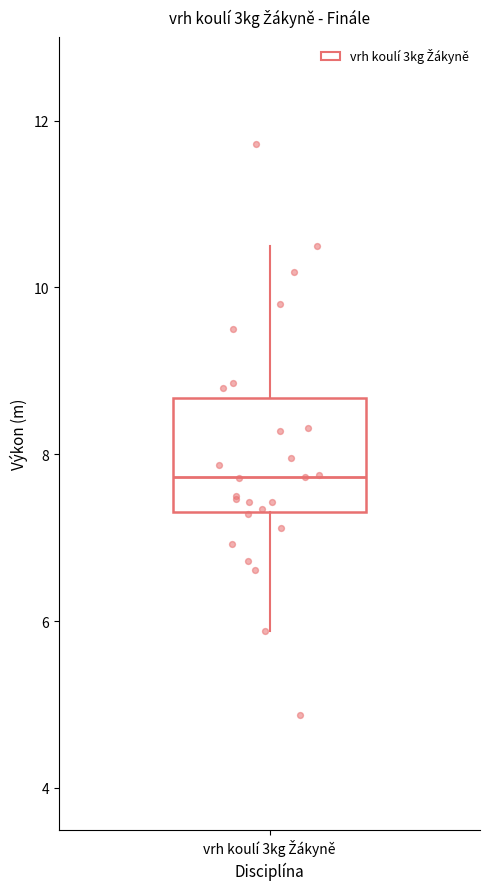

Transcribe this box plot: give where the median line is, the range the box spans, and where the two whiskers end, as read against the y-axis. The values are not printed on the chart, so give them approximately, as read against the axis.

median 7.8, box 7.4 to 8.6, whiskers 5.8 to 10.6